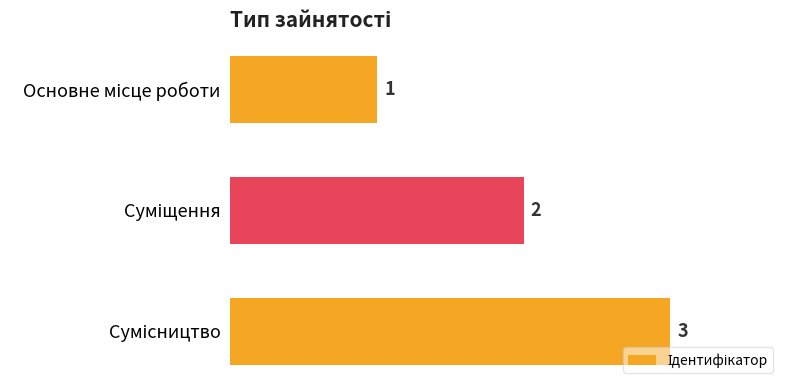

What is the sum of all values?

6